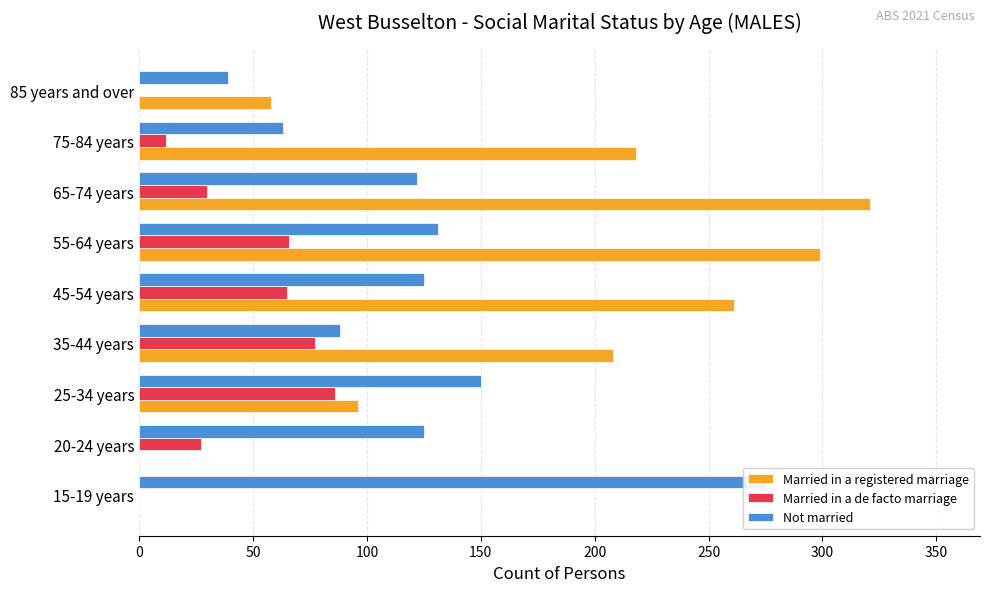

How many series are shown in this chart?

3